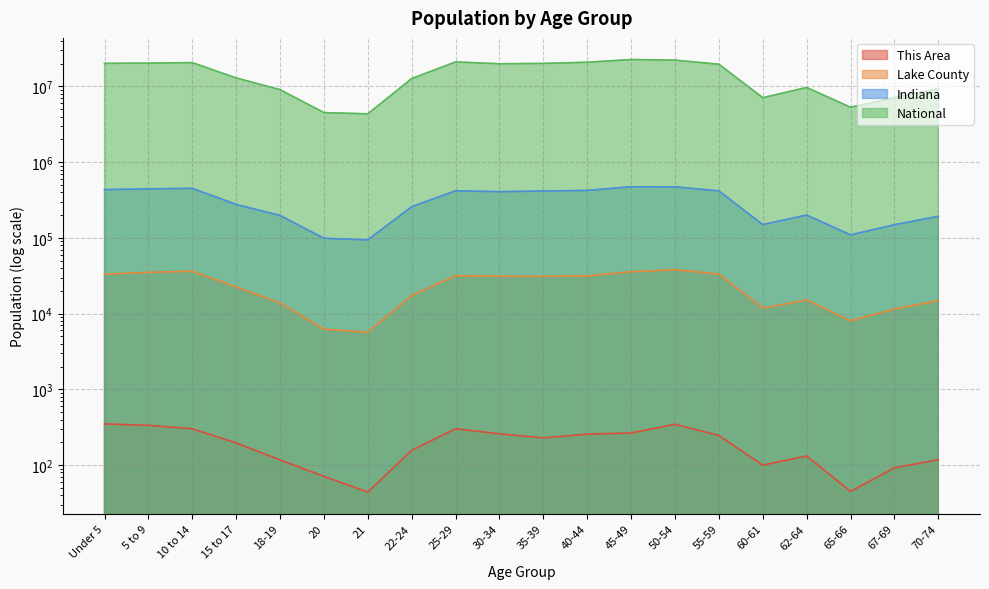

At which category is the sum across all series the highest?

45-49